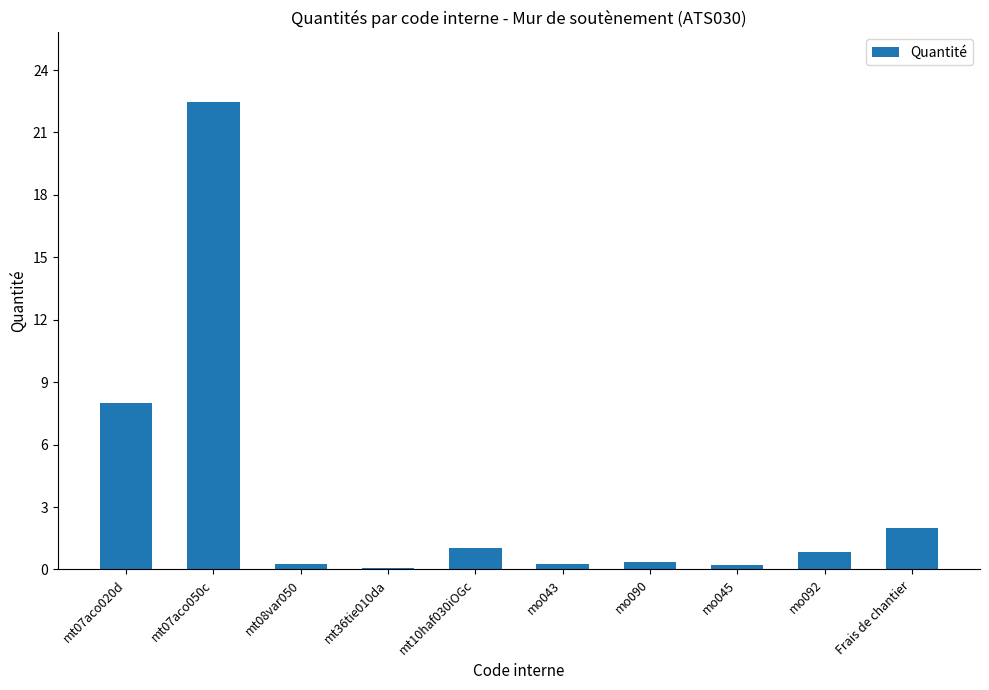

Which category has the highest value across all series?

mt07aco050c